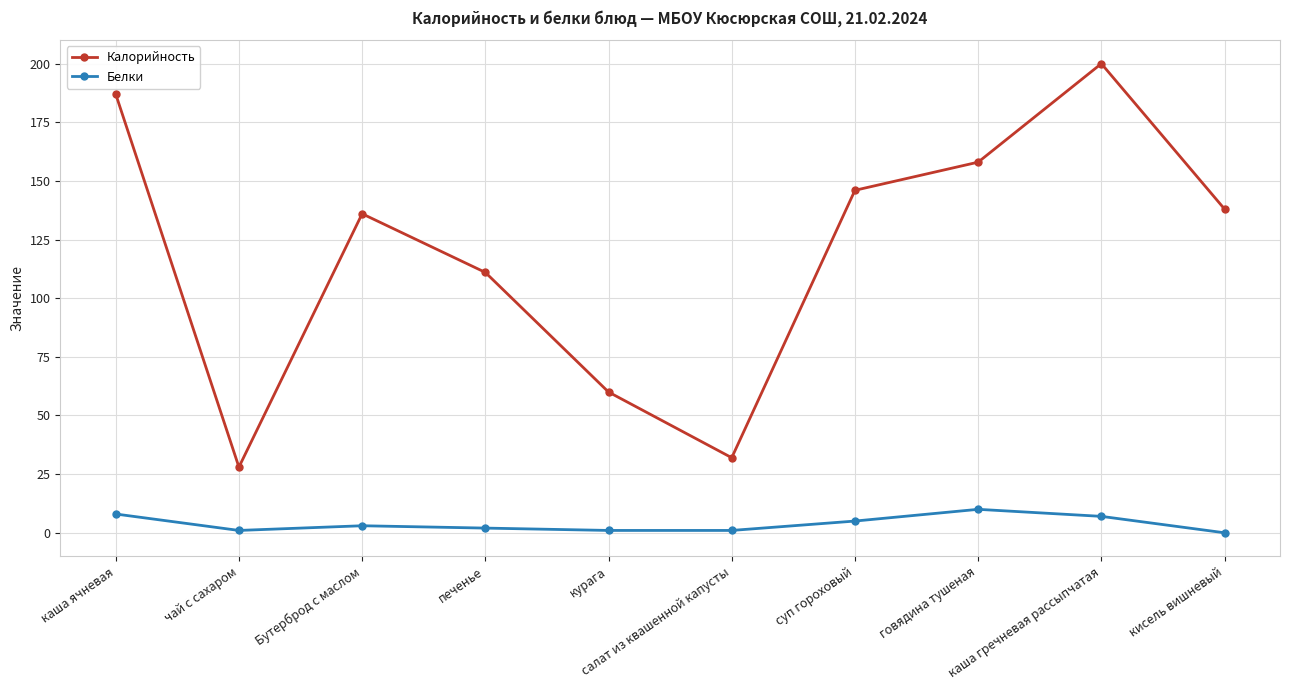

Count the number of data series in this chart.

2